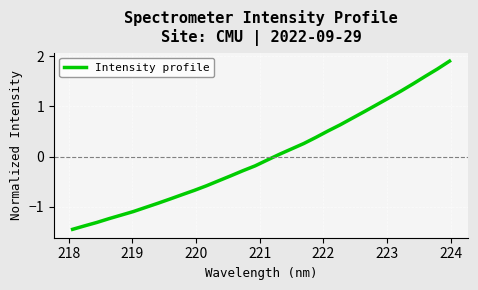

What is the maximum value shown in the chart?

1.9